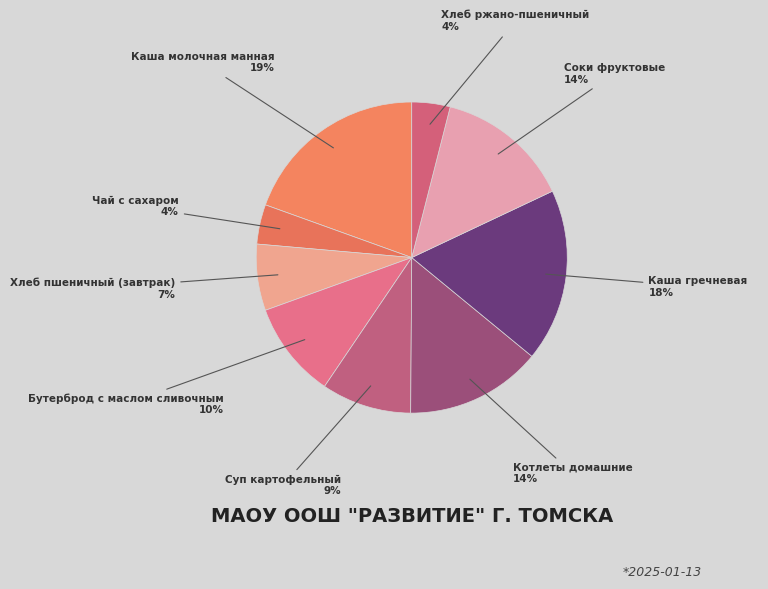

Is Бутерброд с маслом сливочным the majority of the pie?

No